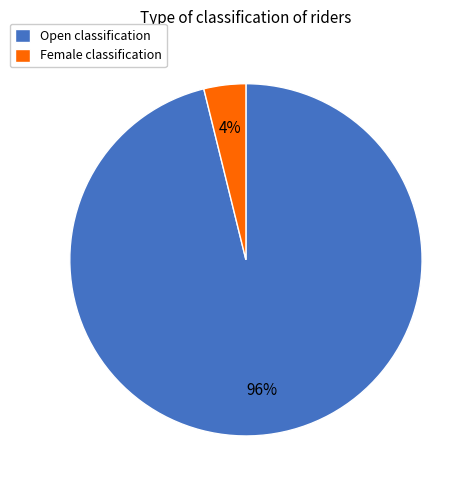

To the nearest percent, what is the difference between the largest and smallest slice percentages?

92%